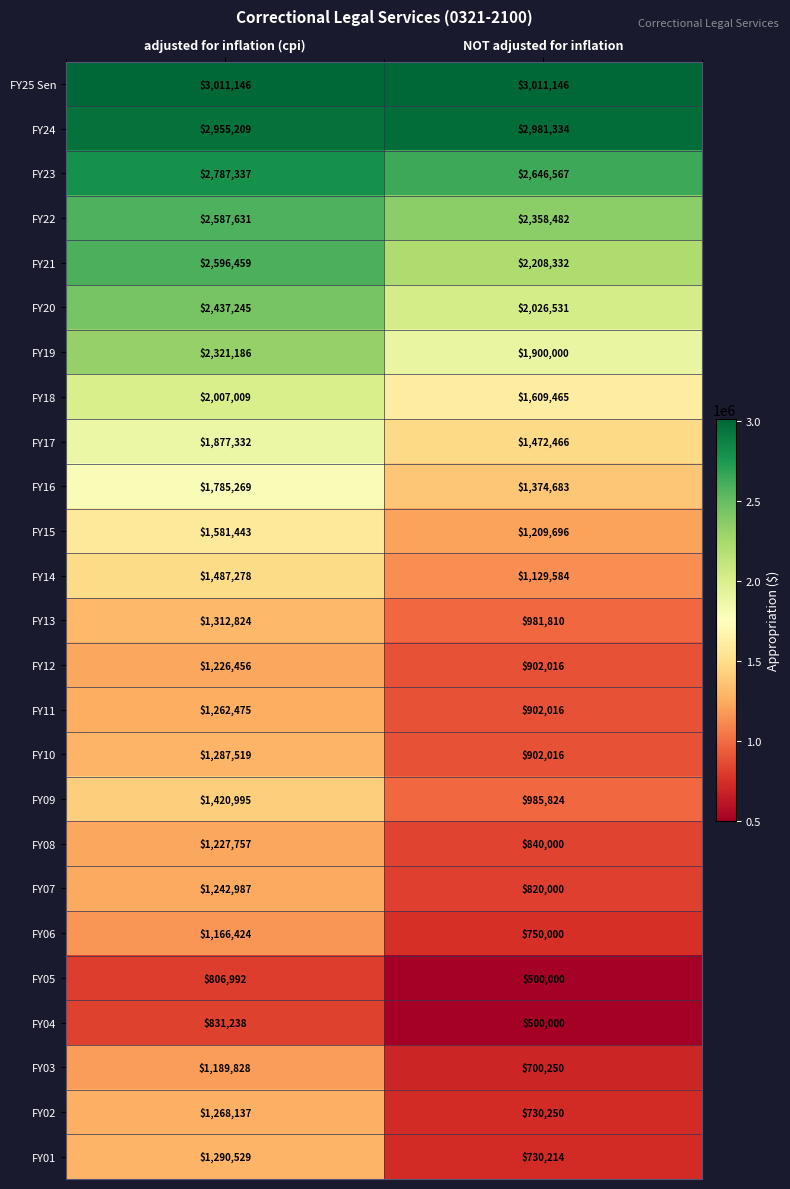

What is the maximum value shown in the chart?

3011146